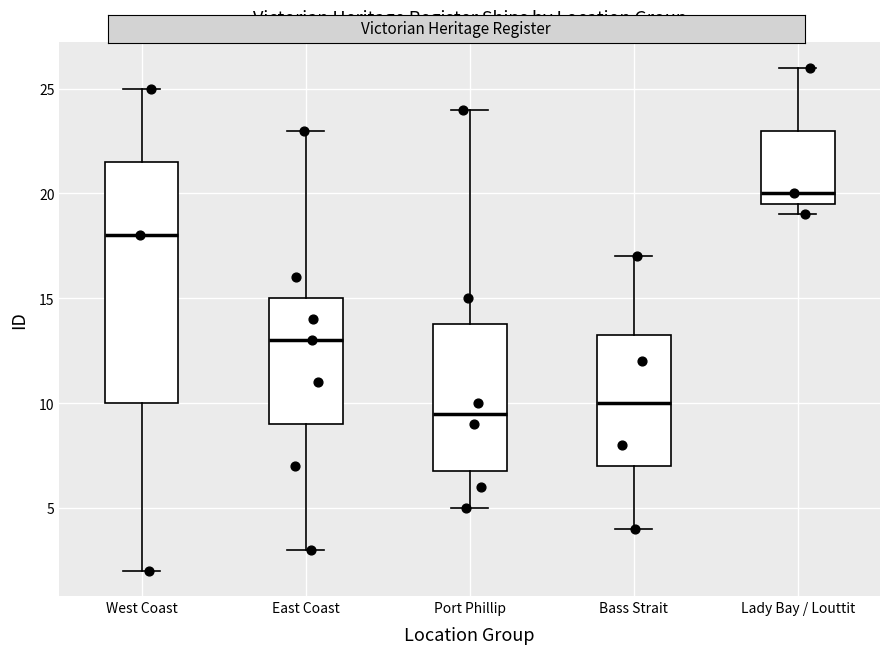

Where does the lower whisker of the box for Port Phillip end on the y-axis? The values are not printed on the chart, so give them approximately, as read against the axis.

5.0